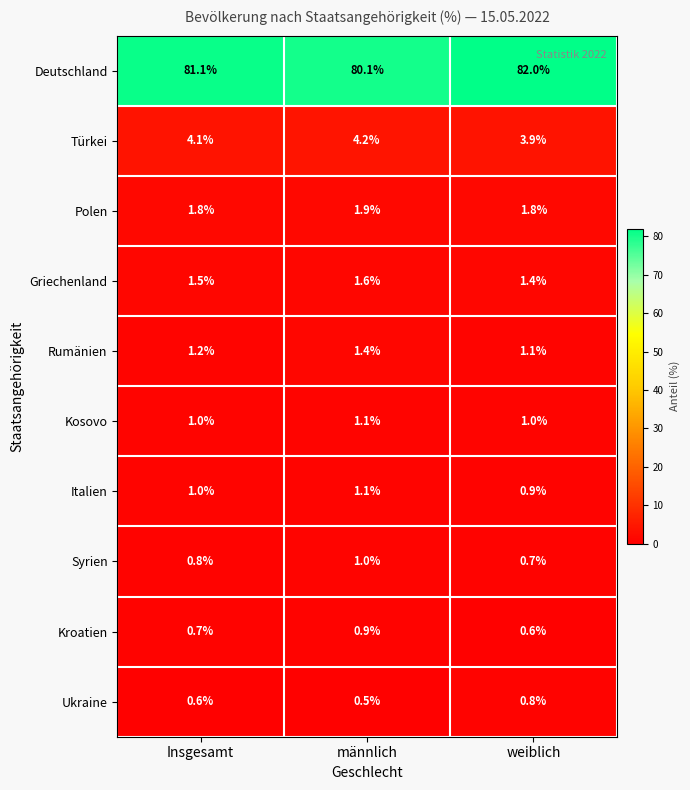

Reading left to right, transcribe all the data shown in this chart.

Deutschland: Insgesamt=81.1	männlich=80.1	weiblich=82.0
Türkei: Insgesamt=4.1	männlich=4.2	weiblich=3.9
Polen: Insgesamt=1.8	männlich=1.9	weiblich=1.8
Griechenland: Insgesamt=1.5	männlich=1.6	weiblich=1.4
Rumänien: Insgesamt=1.2	männlich=1.4	weiblich=1.1
Kosovo: Insgesamt=1.0	männlich=1.1	weiblich=1.0
Italien: Insgesamt=1.0	männlich=1.1	weiblich=0.9
Syrien: Insgesamt=0.8	männlich=1.0	weiblich=0.7
Kroatien: Insgesamt=0.7	männlich=0.9	weiblich=0.6
Ukraine: Insgesamt=0.6	männlich=0.5	weiblich=0.8